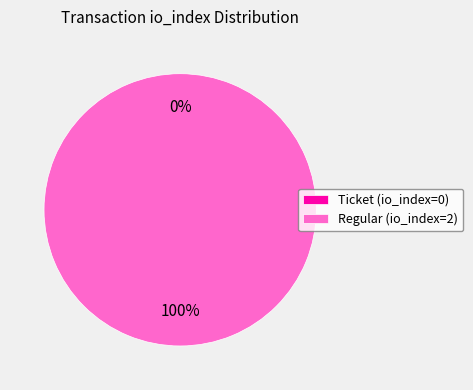

What percentage do Regular (io_index=2) and Ticket (io_index=0) together represent?

100.0%